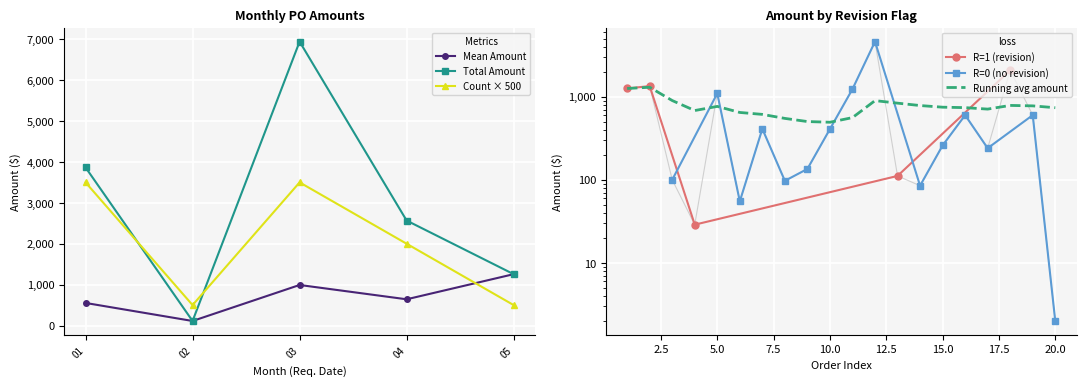

How many interior local peaks (higher than both neighbors) does the data have?

6